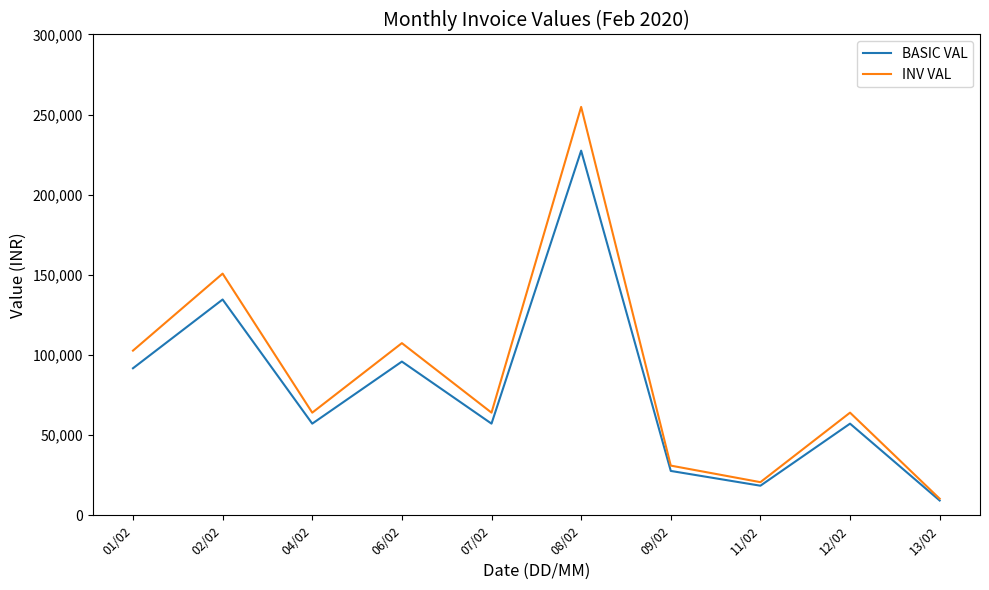

Reading left to right, list all the values displayed in this chart.

BASIC VAL: 91735.4	134640.0	57180.0	95910.0	57180.0	227510.5	27675.0	18450.0	57180.0	9225.0
INV VAL: 102743.6	150796.8	64041.6	107419.2	64041.6	254811.8	30996.0	20664.0	64041.6	10332.0